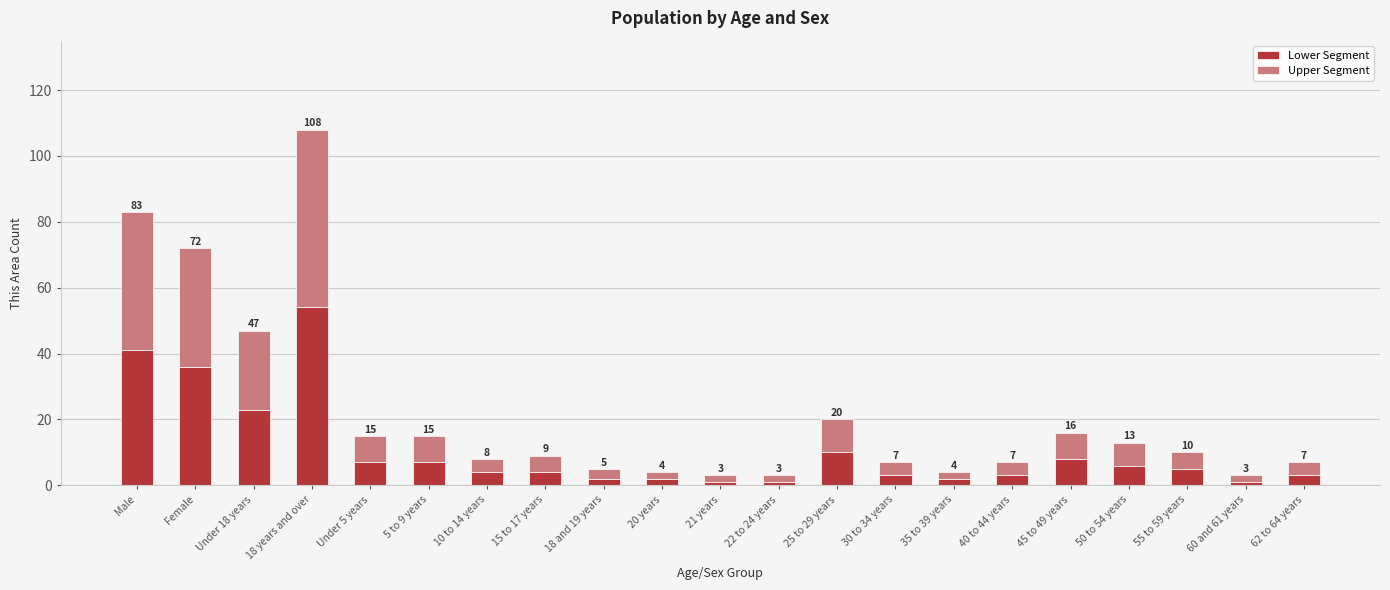

What are all the series names shown in the legend?

Lower Segment, Upper Segment